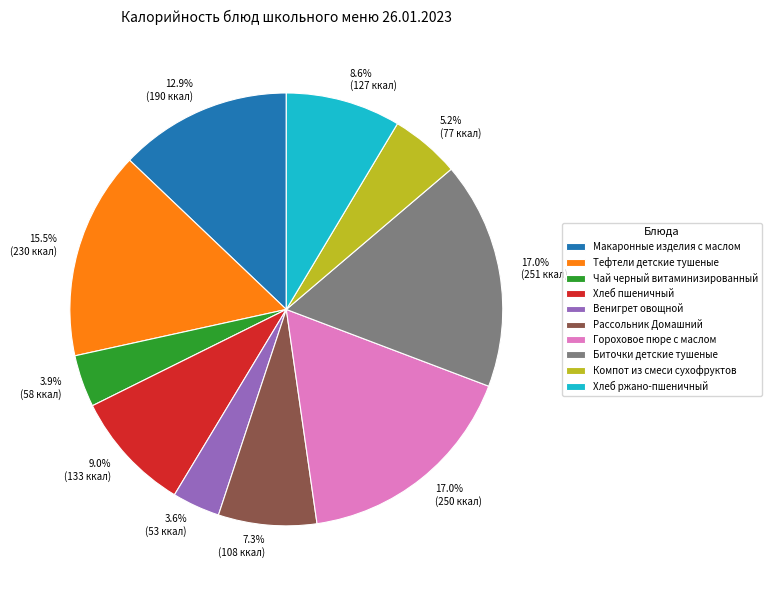

Count the number of slices in the pie.

10